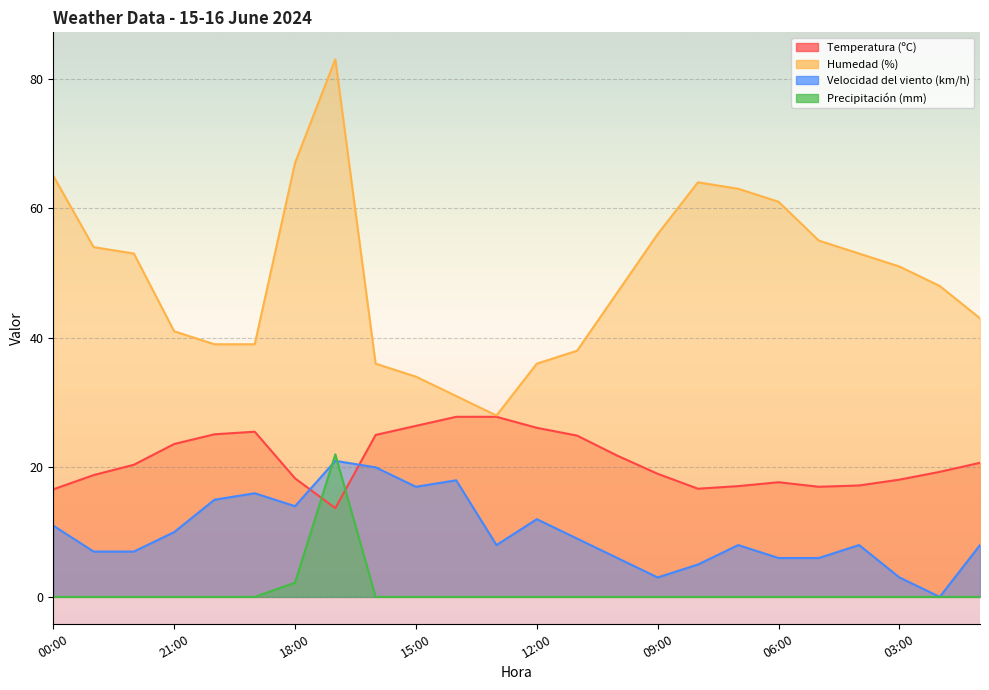

Between which two adjacent categories do Precipitación (mm) and Temperatura (ºC) first intersect?

18:00 and 17:00